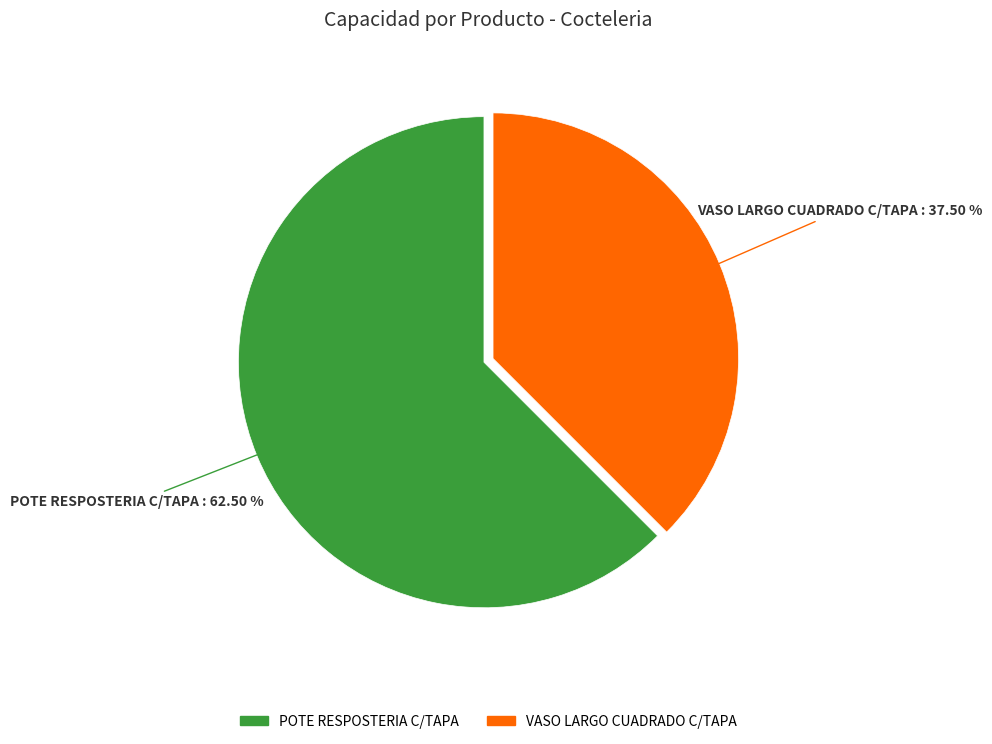

What percentage do POTE RESPOSTERIA C/TAPA and VASO LARGO CUADRADO C/TAPA together represent?

100.0%